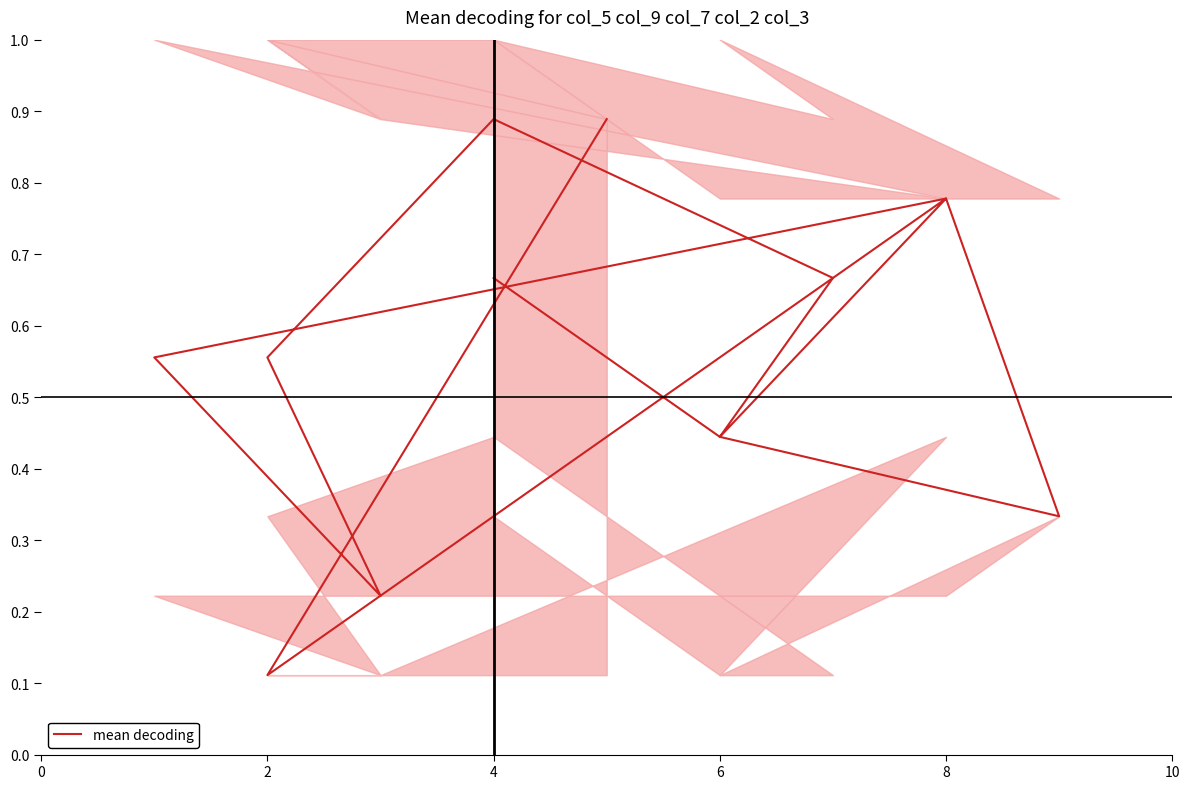

How many distinct data groups are displayed?

1